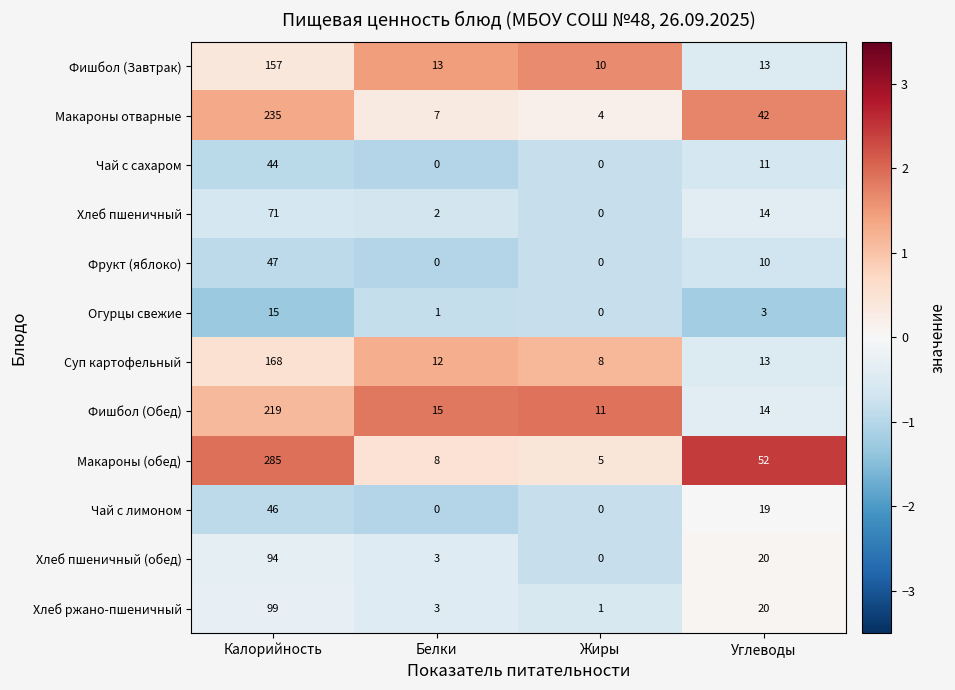

Which series changed the most between Калорийность and Белки?

Макароны (обед)